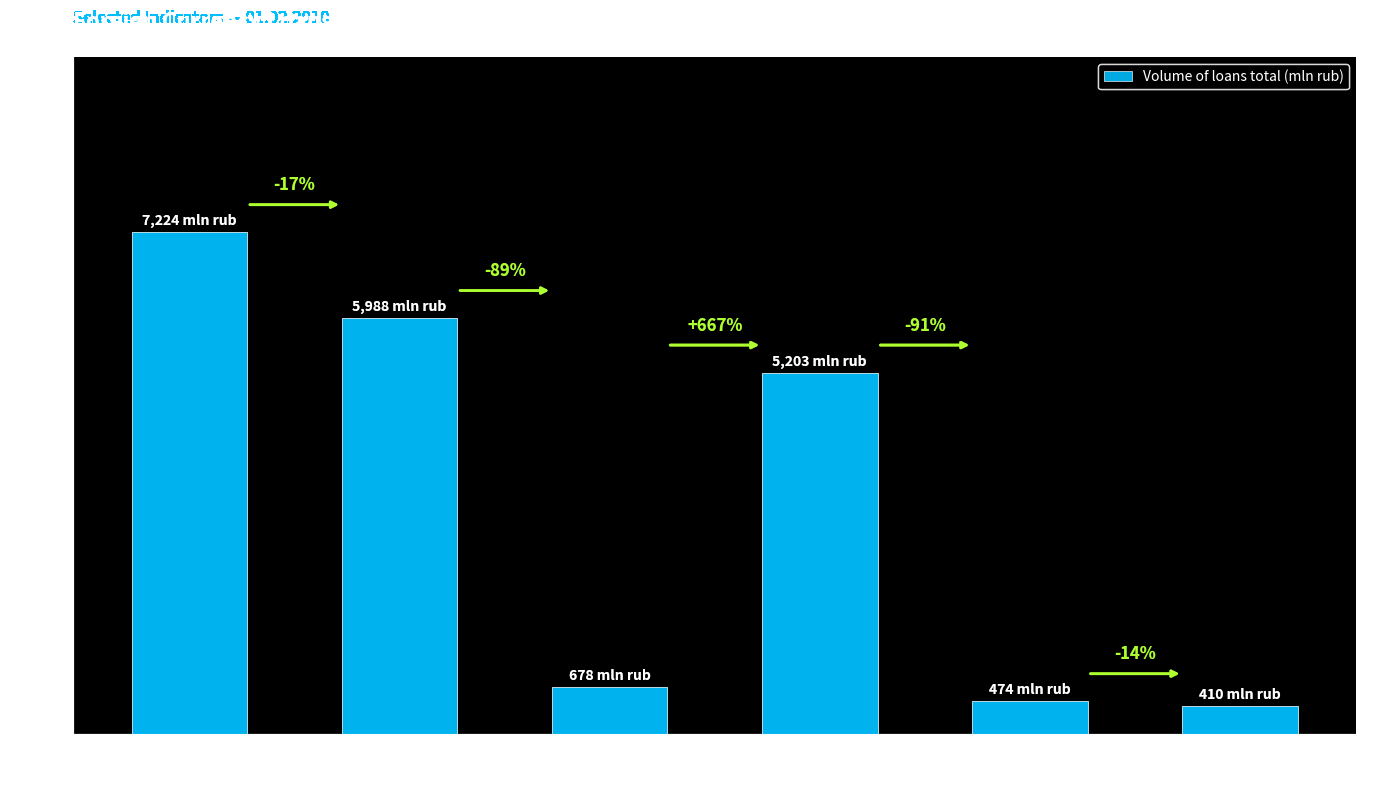

Are the bars horizontal?

No